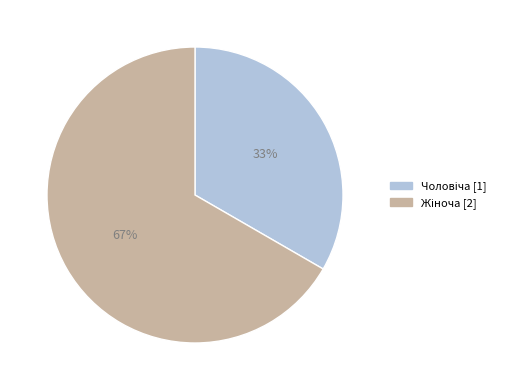

Does any single category account for the majority?

Yes